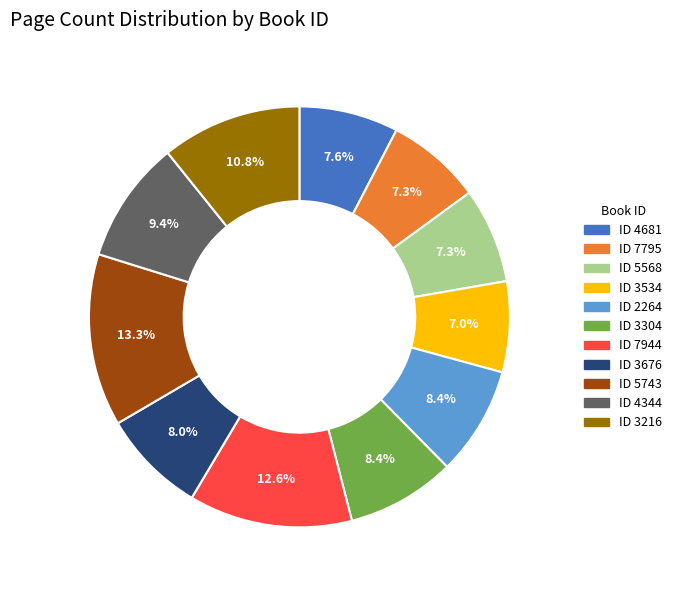

Is there a majority slice in this chart?

No